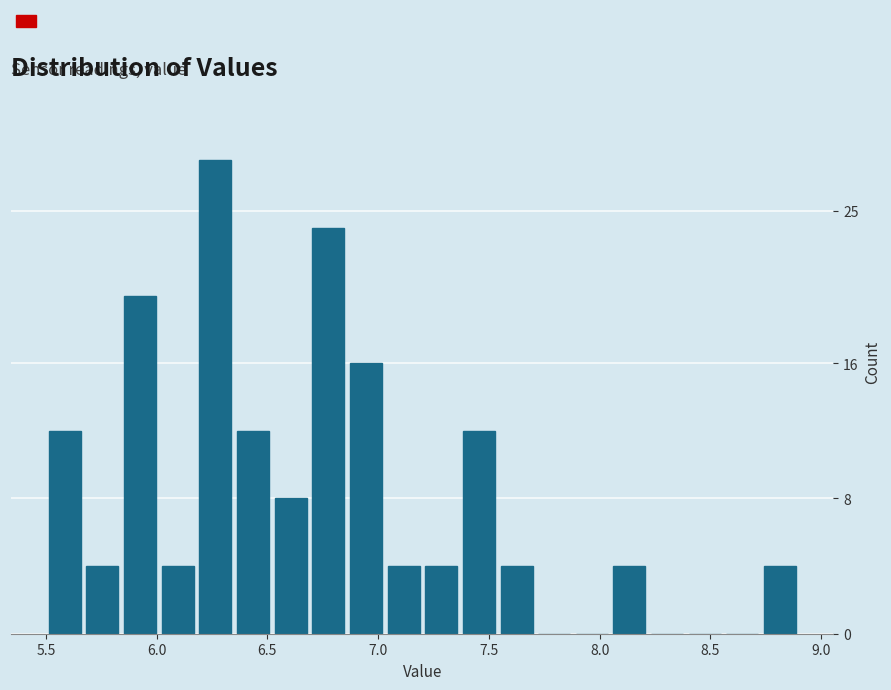

Read against the x-axis, roughly where is the centre of the tallest bar?

6.25